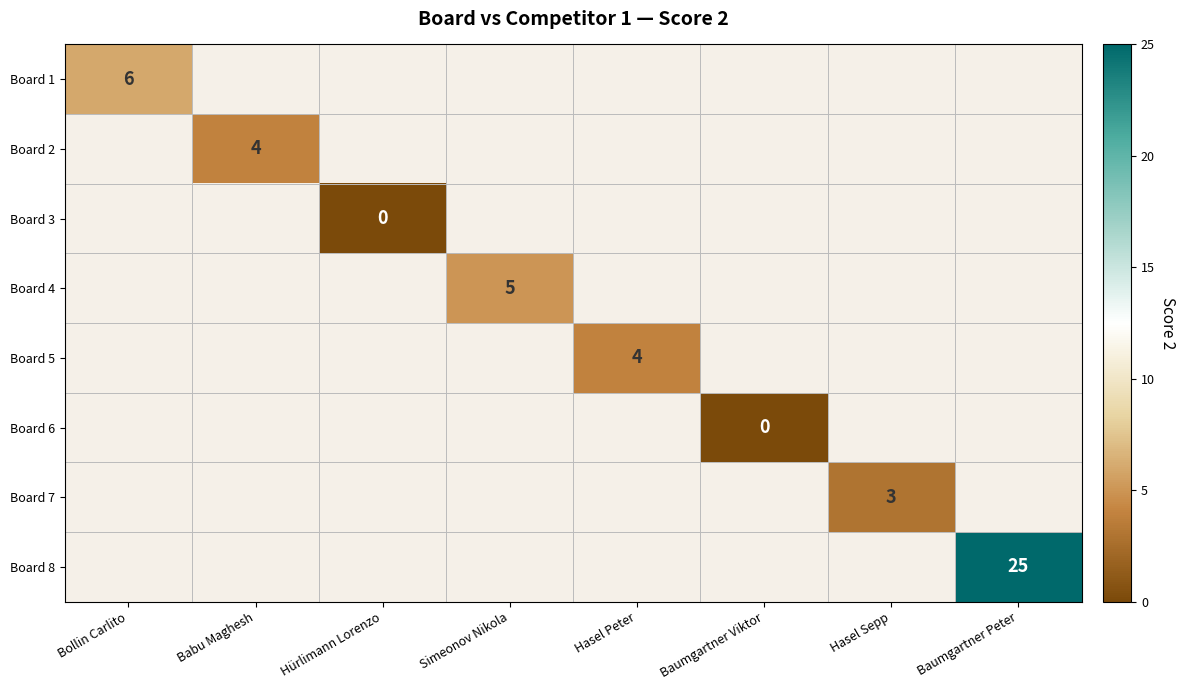

How many distinct data groups are displayed?

8